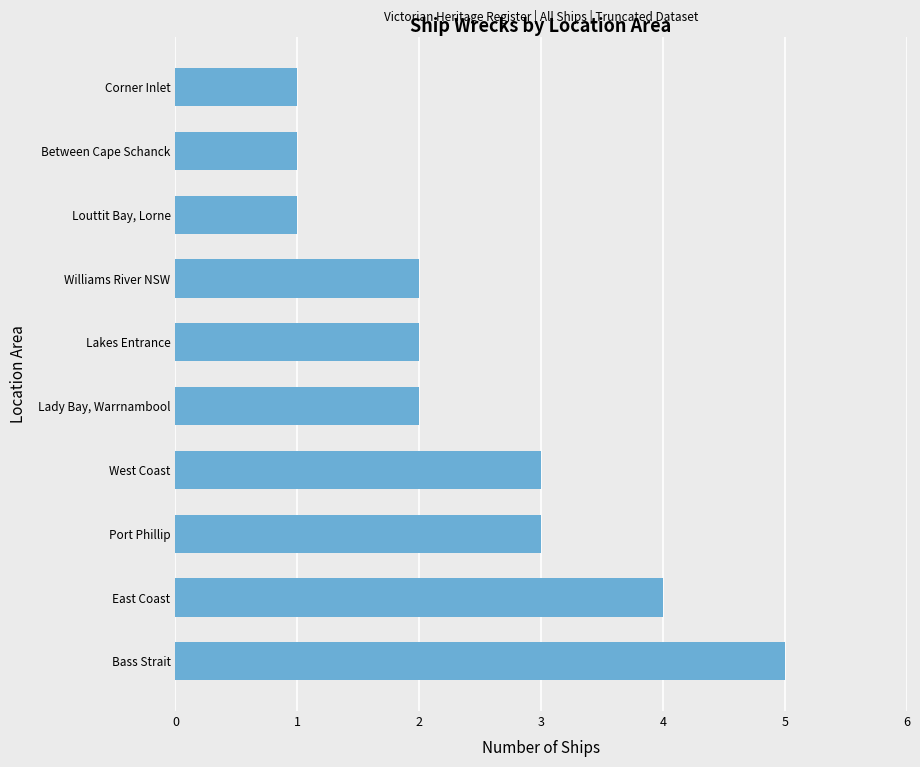

What is the average value?

2